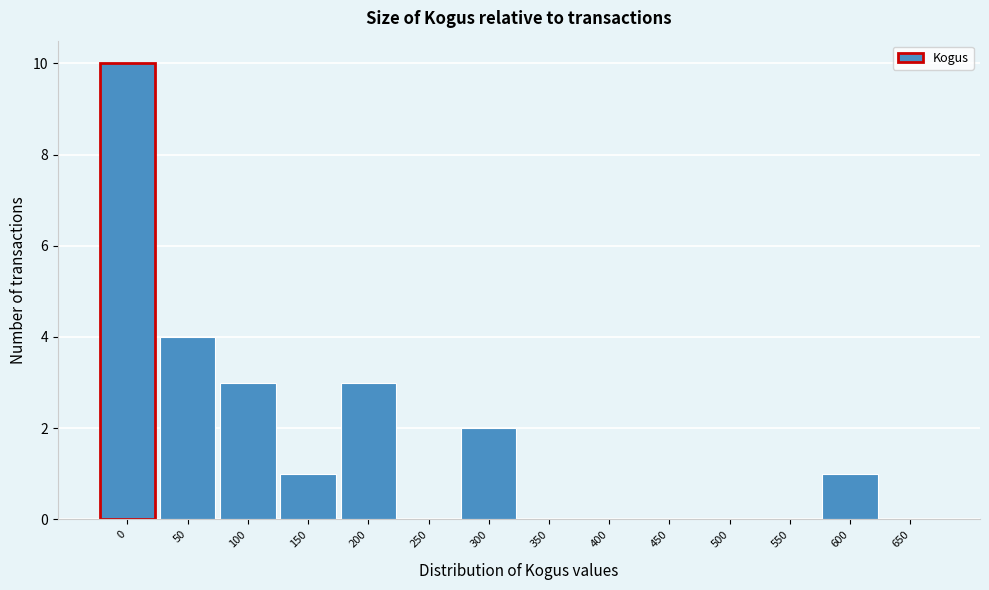

Reading left to right, extract all data points from this chart.

0=10	50=4	100=3	150=1	200=3	250=0	300=2	350=0	400=0	450=0	500=0	550=0	600=1	650=0